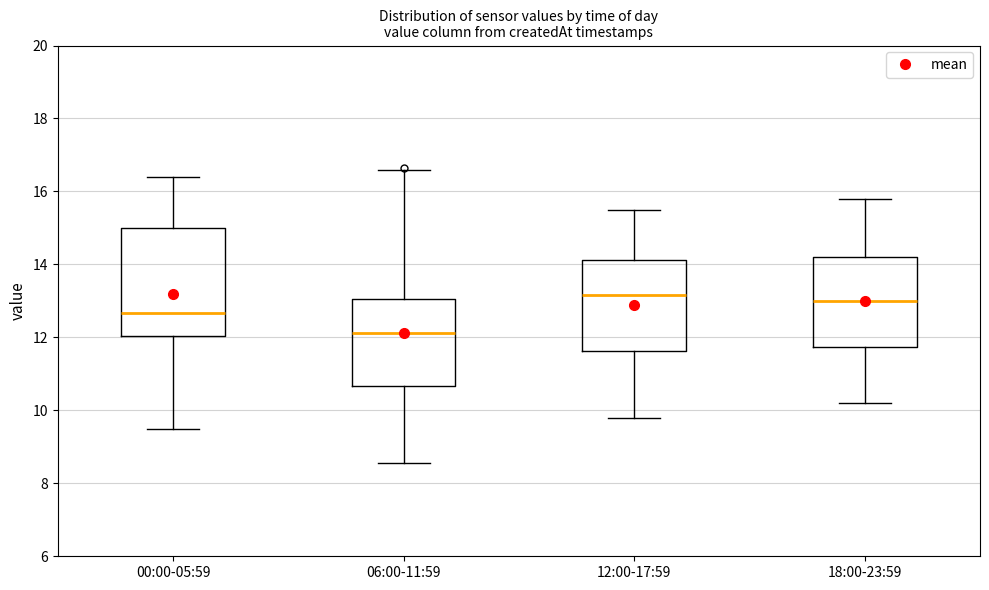

Which box has the lowest median line?

06:00-11:59